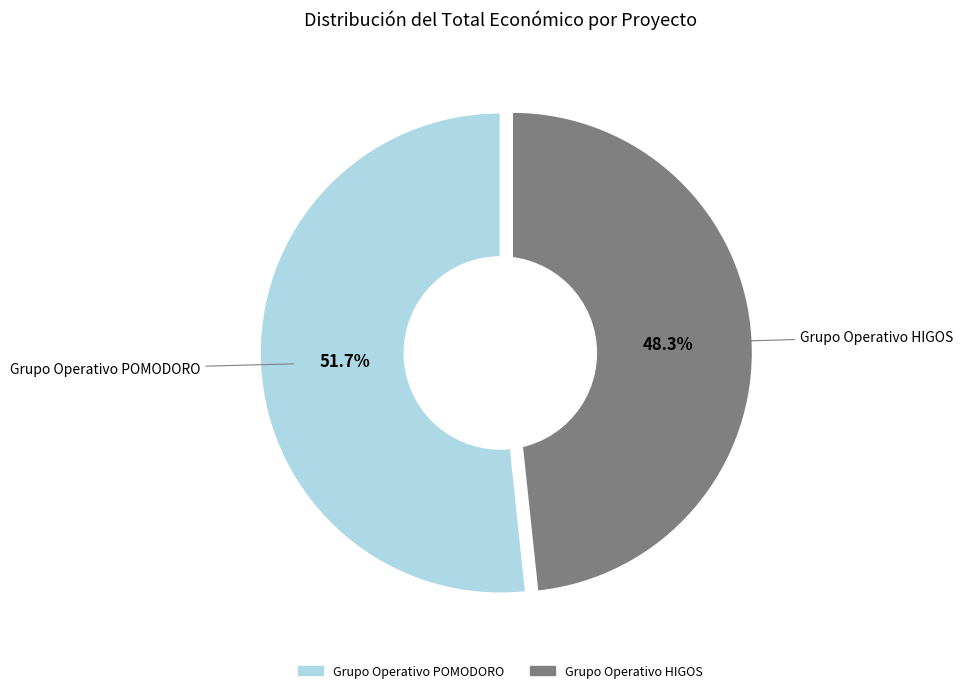

Approximately how many times larger is the value at Grupo Operativo POMODORO compared to Grupo Operativo HIGOS?

1.1